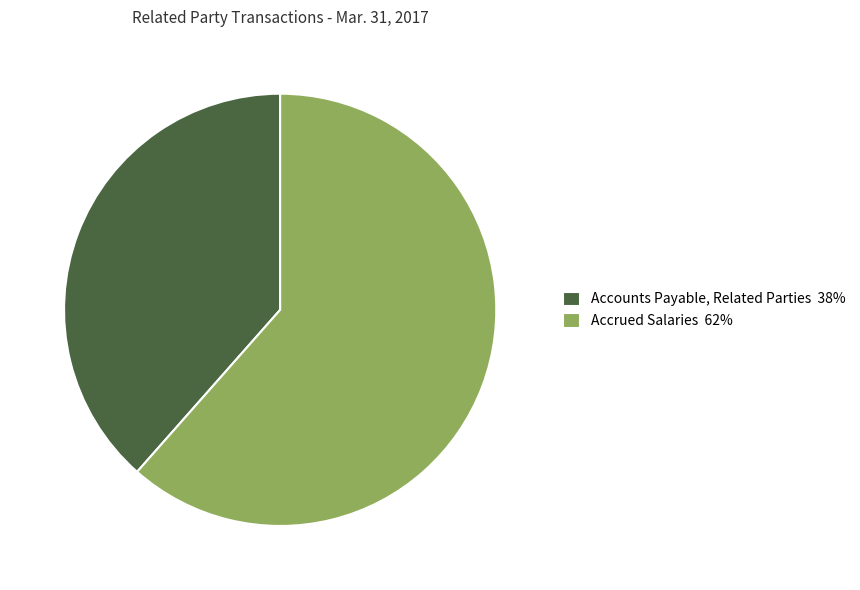

The Accrued Salaries slice represents 48% of the pie. True or false?

False